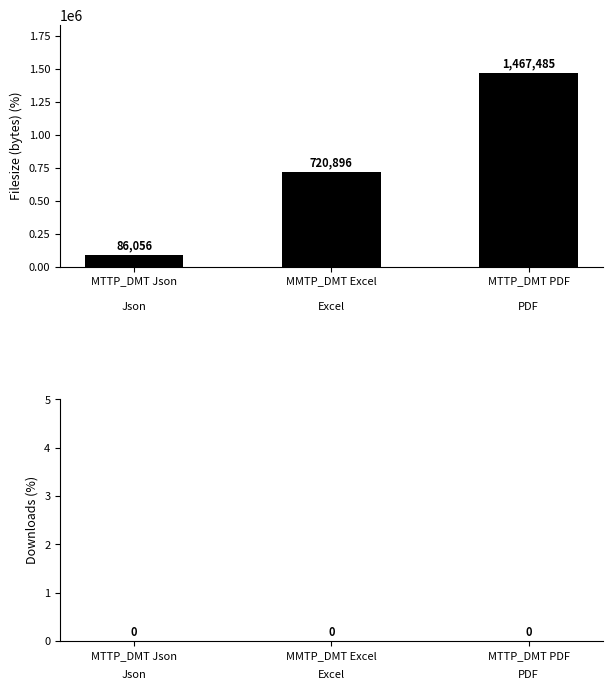

Reading left to right, transcribe all the data shown in this chart.

86056	720896	1467485